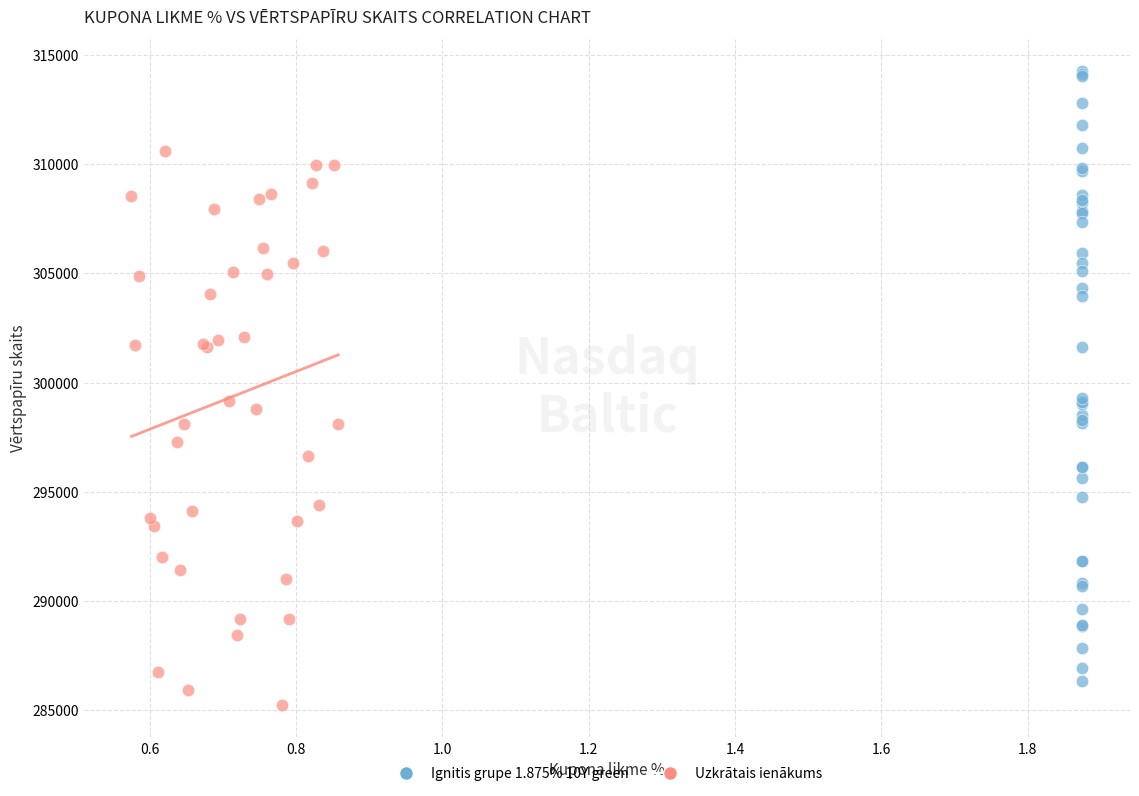

Which series reaches the maximum Y coordinate?

Ignitis grupe 1.875% 10Y green